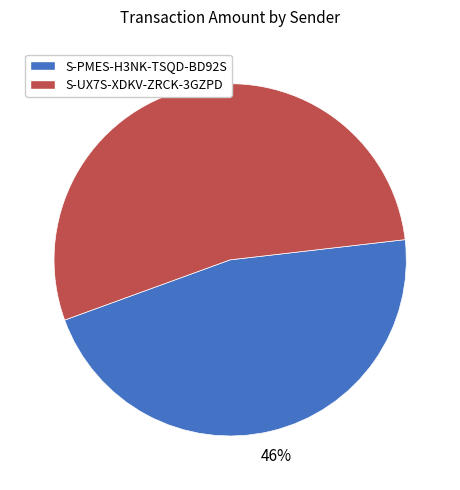

The S-UX7S-XDKV-ZRCK-3GZPD slice represents 41% of the pie. True or false?

False